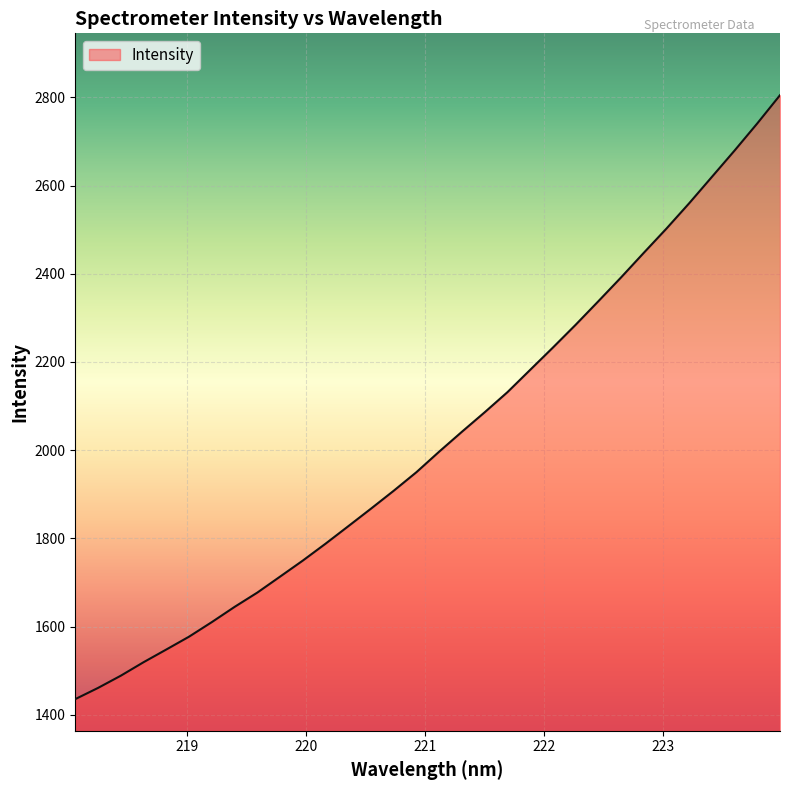

What is the difference between the maximum and minimum values?

1369.5